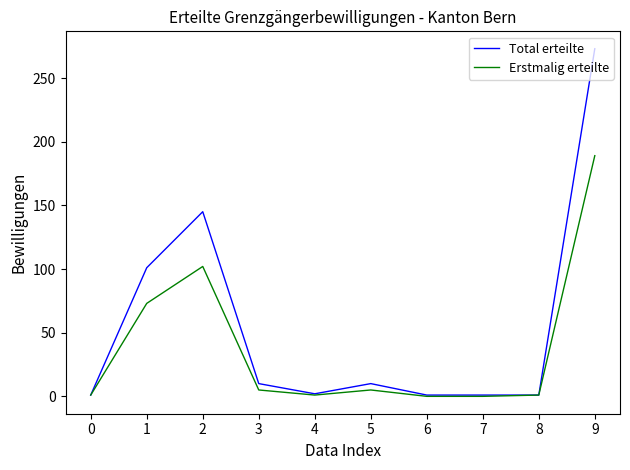

List the series in order of their overall mean, highest first.

Total erteilte, Erstmalig erteilte